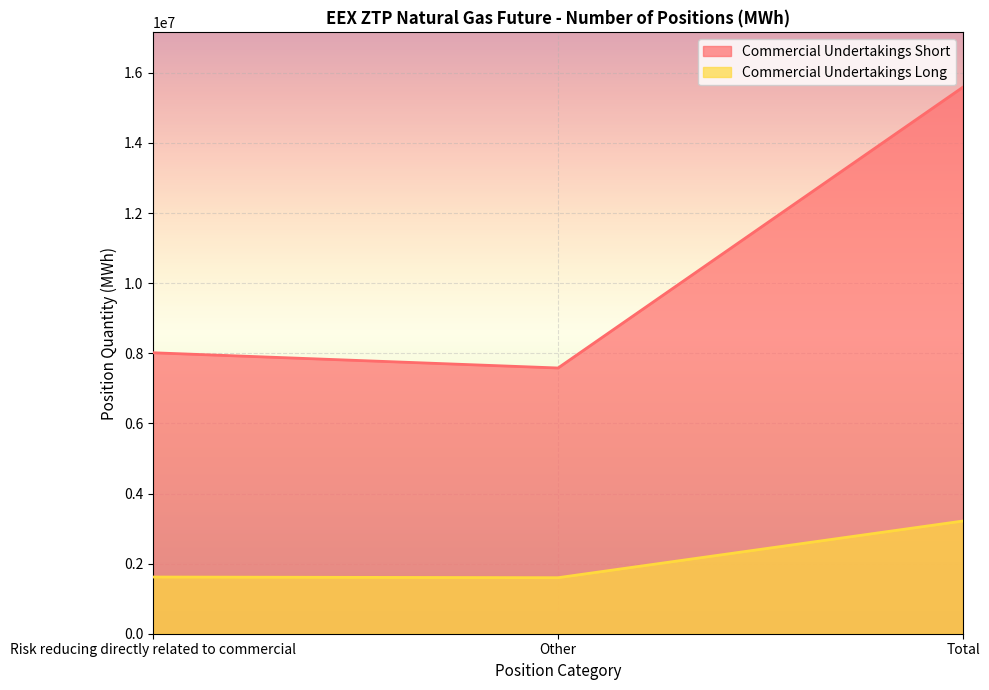

Reading left to right, transcribe all the data shown in this chart.

Commercial Undertakings Long: 1617440	1598400	3215840
Commercial Undertakings Short: 8015235	7580640	15595875